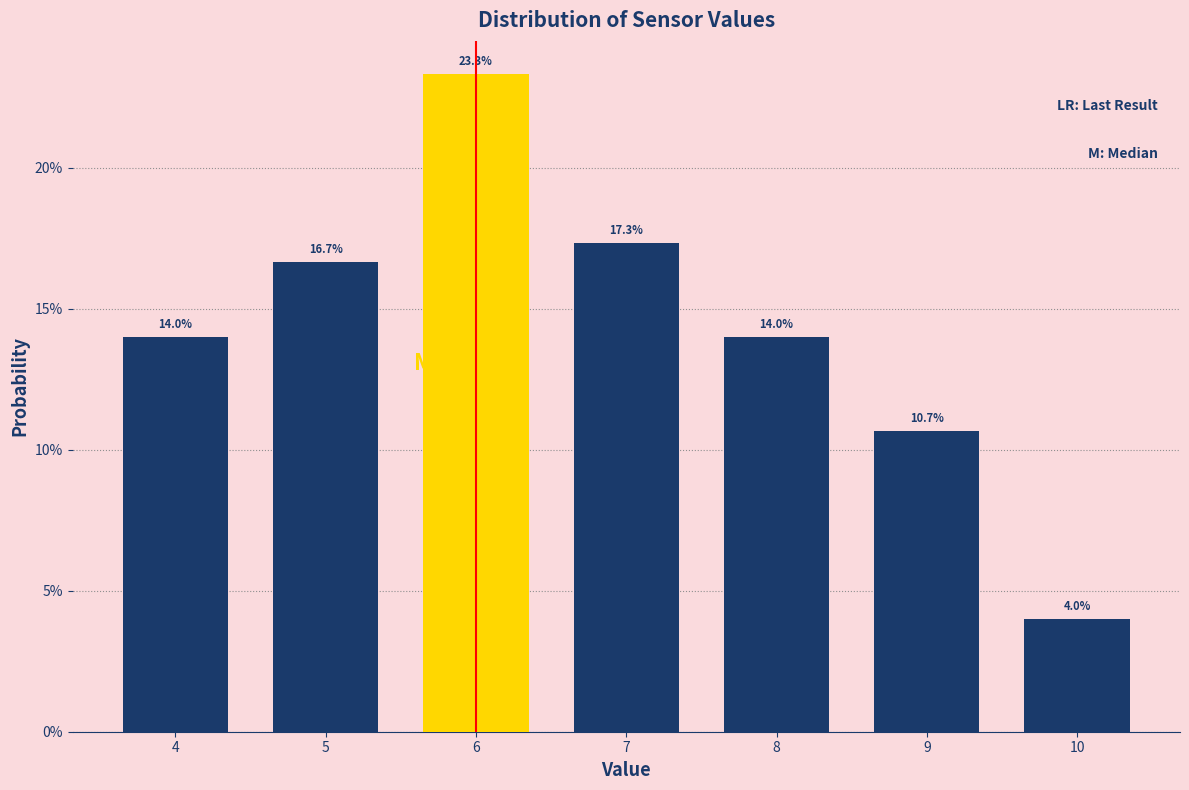

Are the bars horizontal?

No